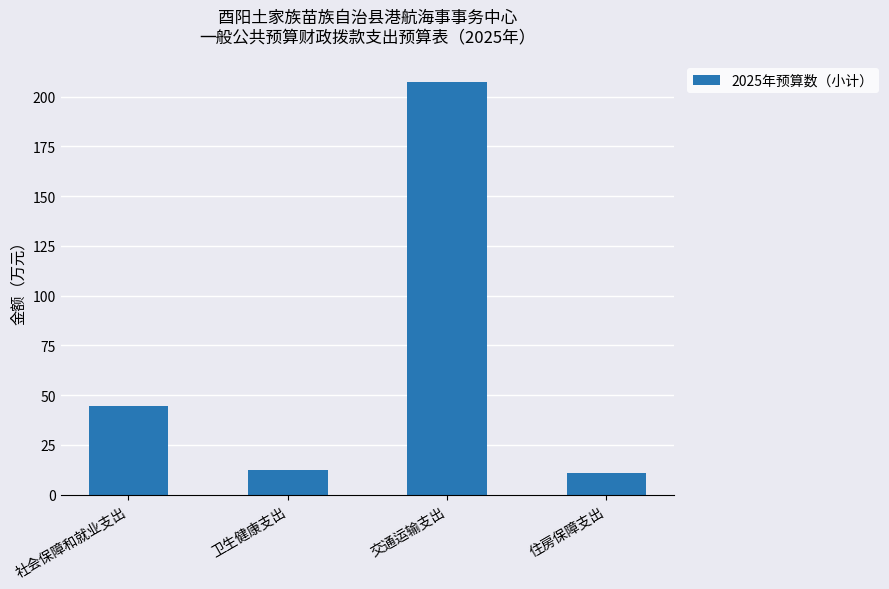

What is the label of the 4th bar from the right?

社会保障和就业支出